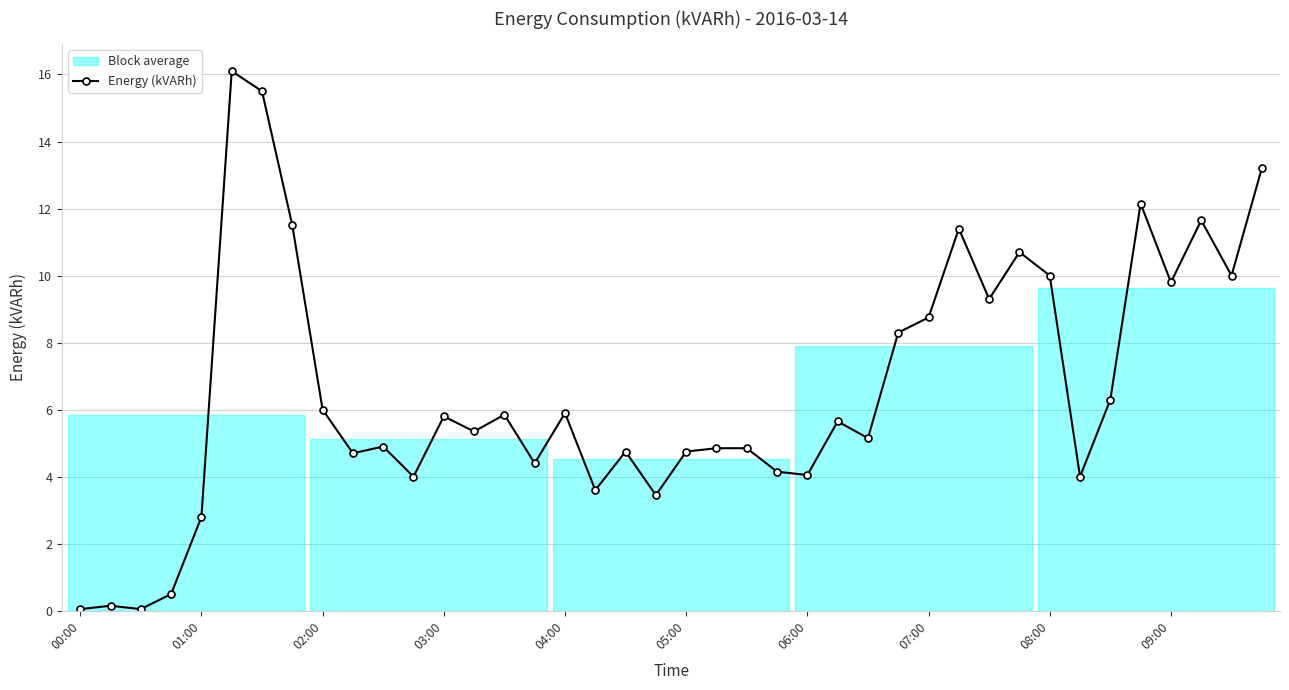

What is the sum of all values?

264.4